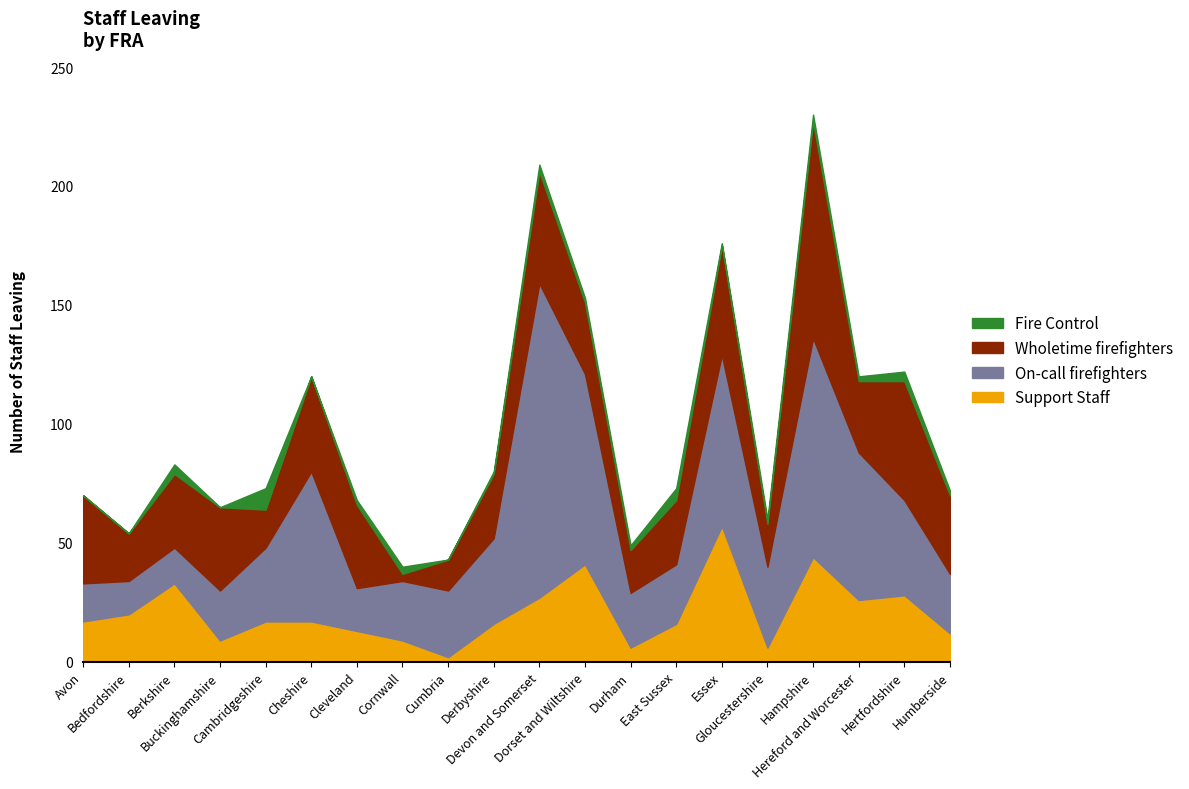

Where is Support Staff nearest to the value 29?

Hertfordshire